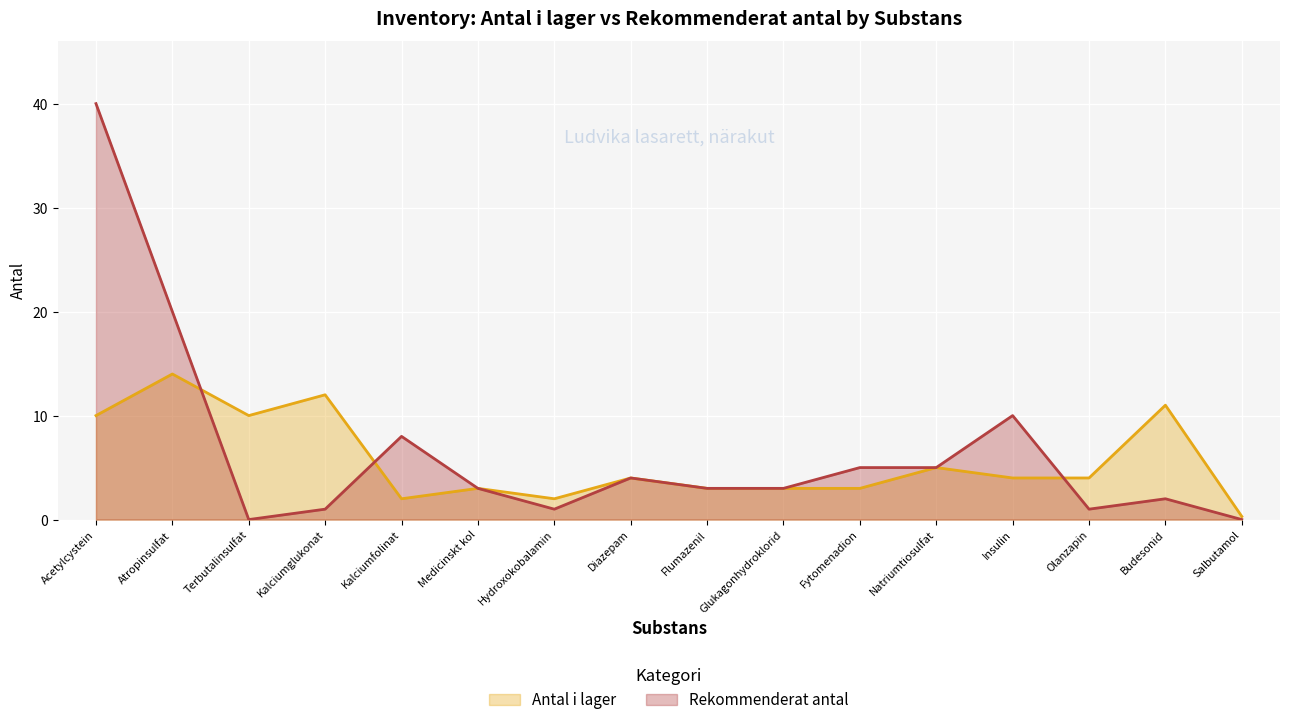

At which category does the chart reach its minimum across all series?

Terbutalinsulfat